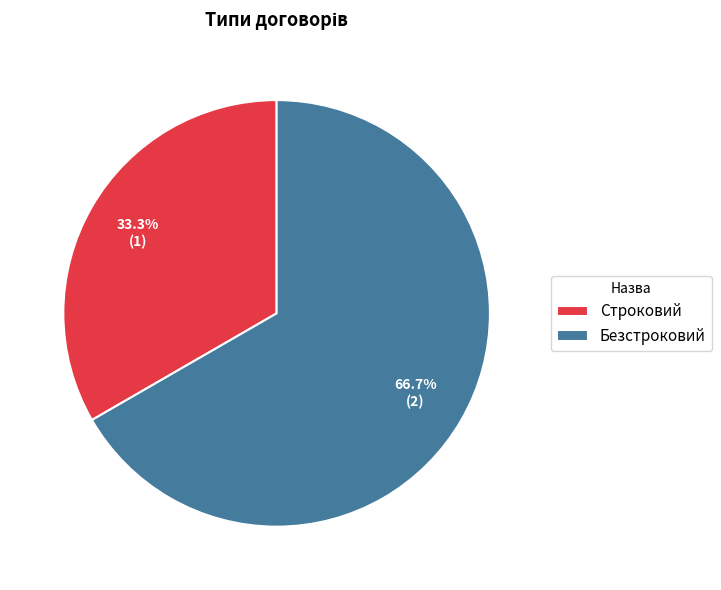

What percentage is NOT represented by Безстроковий?

33.3%